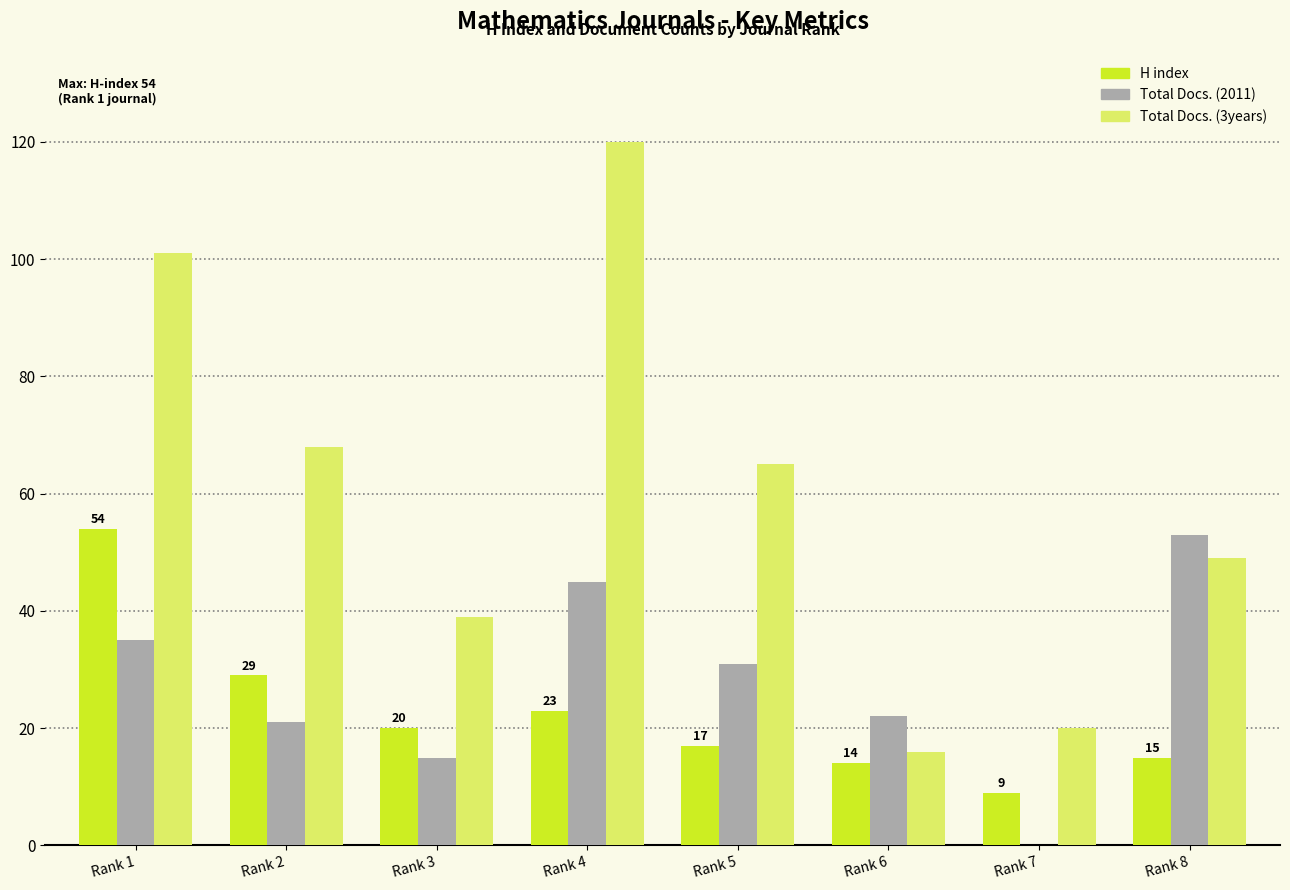

Which category has the highest value across all series?

Rank 4